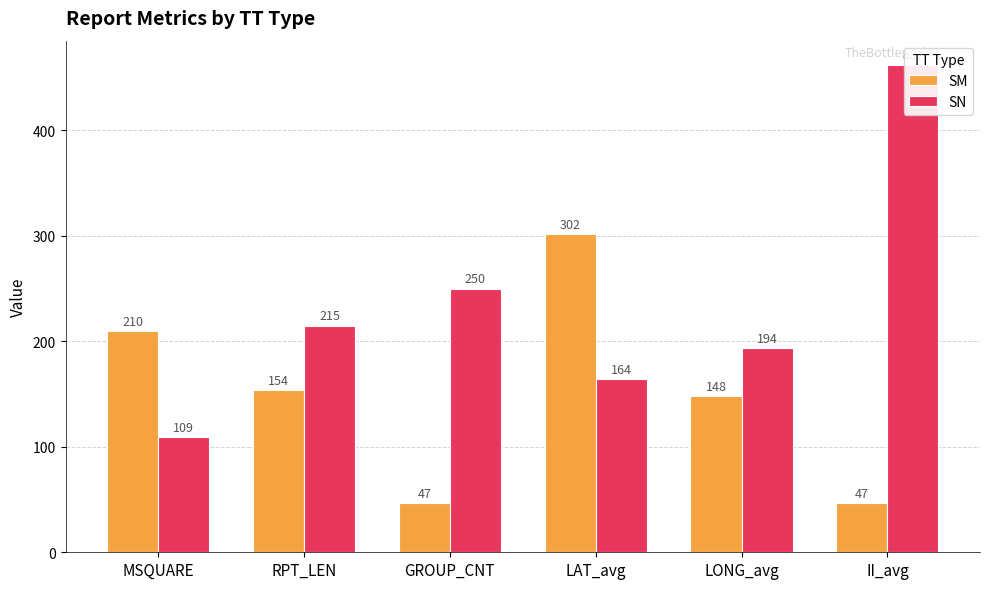

What is the label of the 4th bar from the left?

LAT_avg